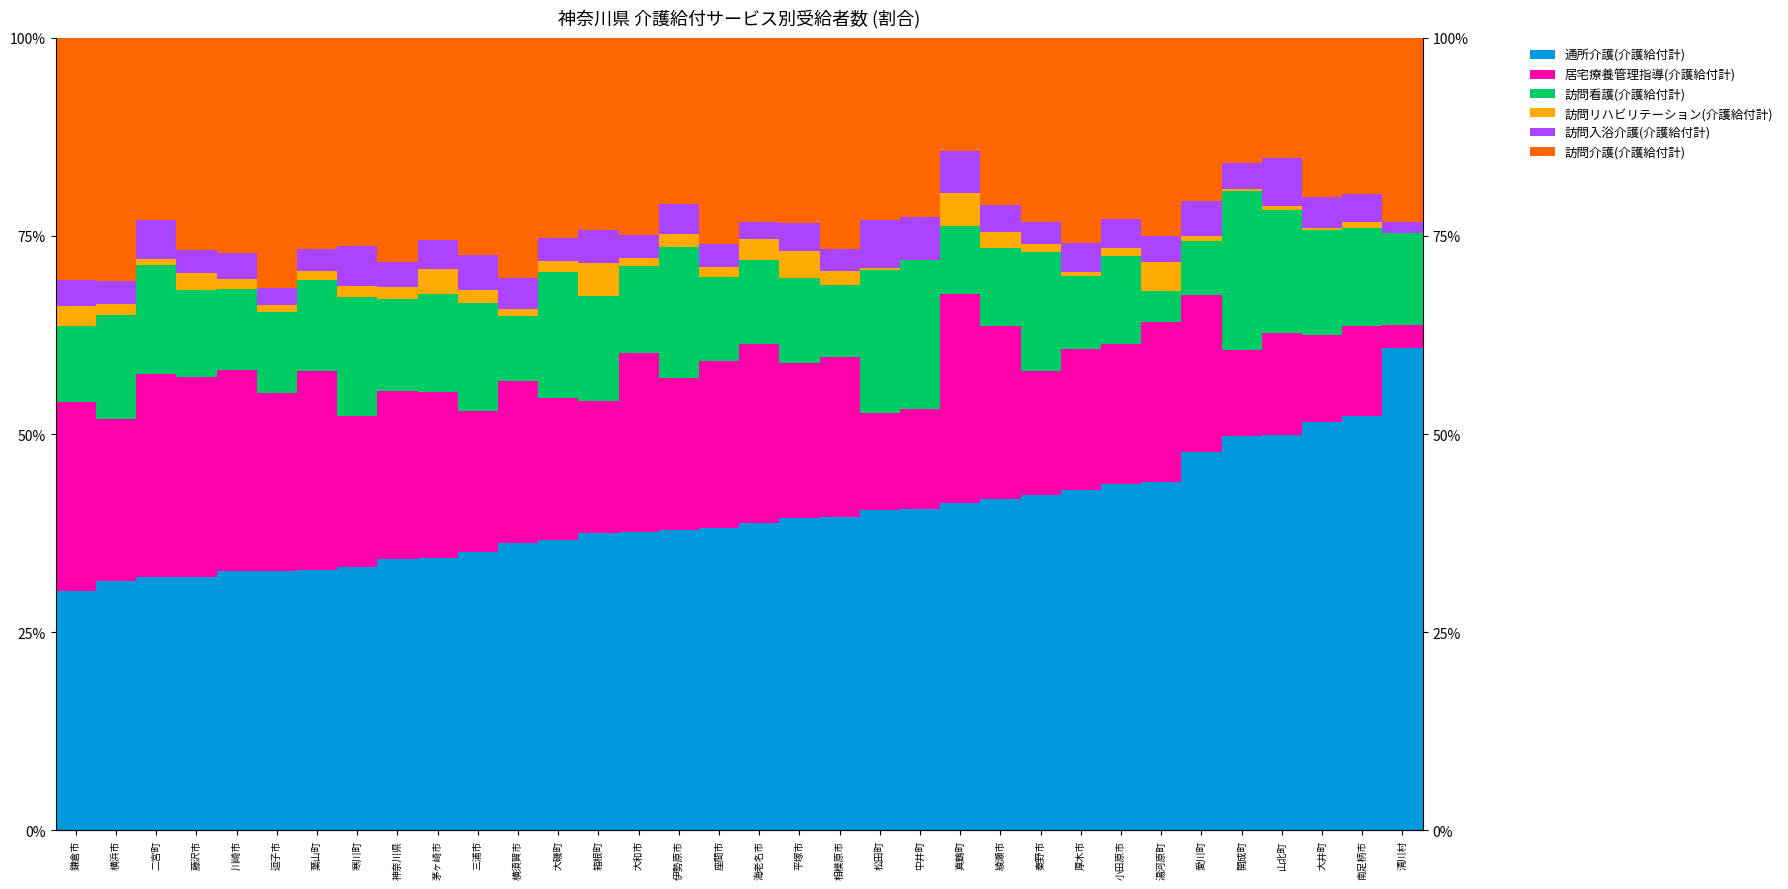

Reading left to right, what are all the values shown in this chart?

通所介護(介護給付計): 30.2	31.5	31.9	31.9	32.7	32.7	32.9	33.2	34.2	34.3	35.1	36.3	36.6	37.5	37.7	37.8	38.1	38.8	39.4	39.5	40.4	40.6	41.3	41.8	42.4	42.9	43.7	44.0	47.7	49.7	49.9	51.5	52.2	60.9
居宅療養管理指導(介護給付計): 23.9	20.5	25.6	25.3	25.4	22.5	25.1	19.2	21.2	21.0	17.8	20.3	17.9	16.7	22.5	19.2	21.0	22.6	19.6	20.2	12.3	12.6	26.5	21.9	15.6	17.8	17.7	20.2	19.8	10.9	12.8	11.0	11.4	2.9
訪問看護(介護給付計): 9.5	13.0	13.8	11.0	10.2	10.2	11.5	15.0	11.6	12.3	13.7	8.3	15.9	13.3	11.0	16.6	10.6	10.5	10.7	9.1	18.0	18.8	8.5	9.8	15.1	9.3	11.1	3.8	6.8	20.0	15.5	13.3	12.3	11.6
訪問リハビリテーション(介護給付計): 2.5	1.4	0.7	2.2	1.3	0.9	1.1	1.3	1.5	3.2	1.6	0.9	1.4	4.2	1.0	1.7	1.4	2.7	3.5	1.7	0.3	0.0	4.2	2.0	0.9	0.5	0.9	3.7	0.7	0.3	0.6	0.3	0.8	0.0
訪問入浴介護(介護給付計): 3.3	3.0	4.9	2.9	3.2	2.1	2.8	5.1	3.2	3.6	4.4	3.9	2.9	4.2	2.9	3.7	2.9	2.2	3.4	2.8	6.0	5.4	5.3	3.4	2.8	3.6	3.6	3.3	4.4	3.3	6.0	3.9	3.5	1.4
訪問介護(介護給付計): 30.6	30.7	23.0	26.8	27.2	31.6	26.6	26.2	28.3	25.5	27.4	30.3	25.3	24.2	24.9	21.0	26.0	23.2	23.4	26.7	23.0	22.6	14.3	21.1	23.2	25.9	22.9	25.0	20.6	15.8	15.2	20.1	19.7	23.2